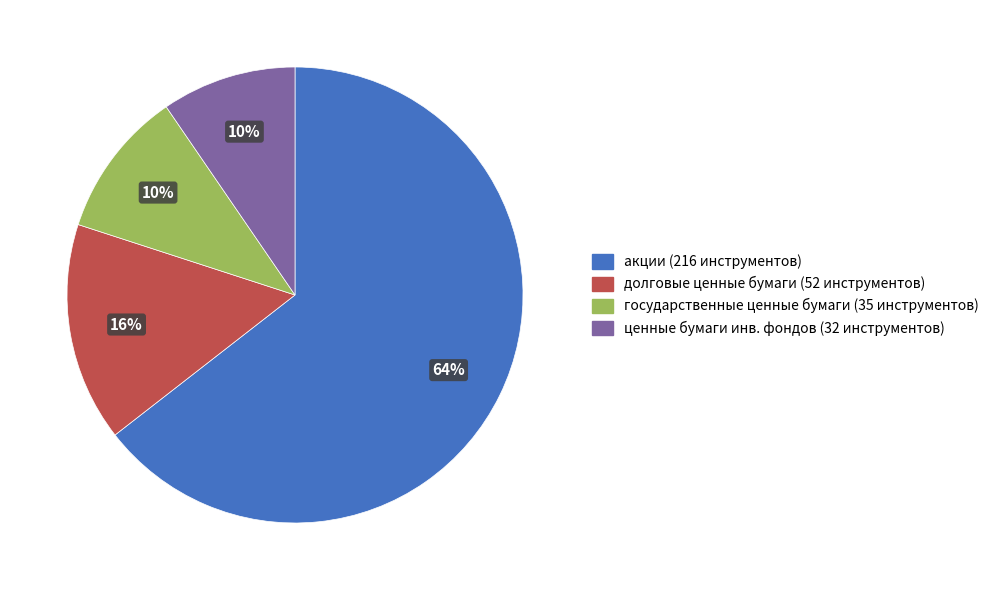

Is there any slice that represents more than half of the pie?

Yes